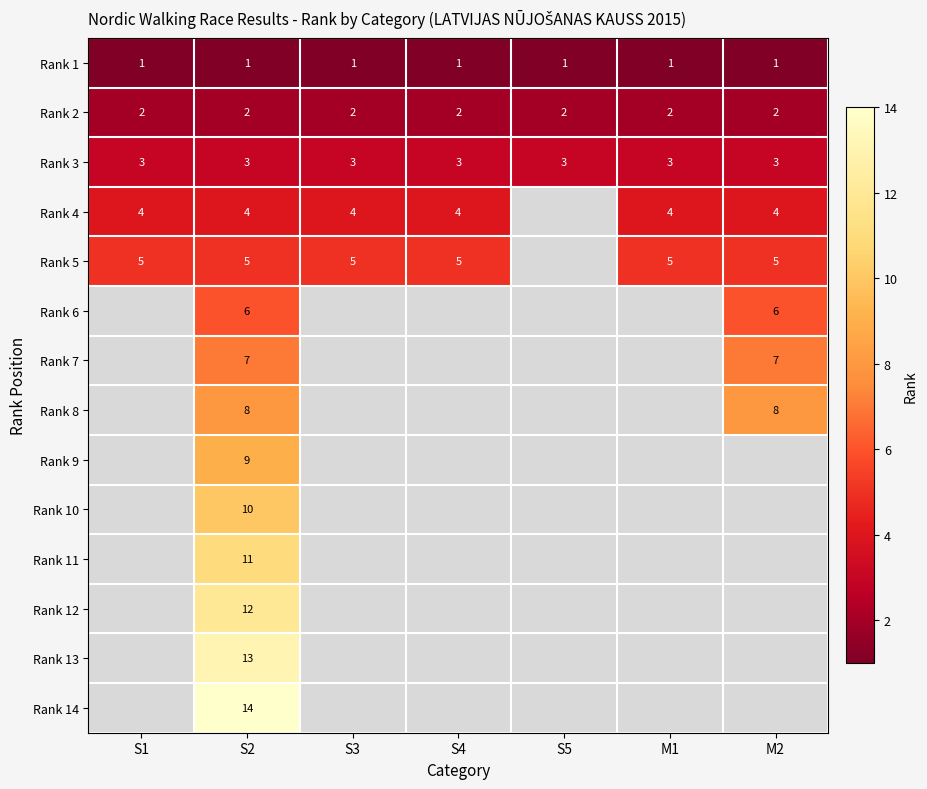

The value of Rank 5 at S4 is 5. True or false?

True